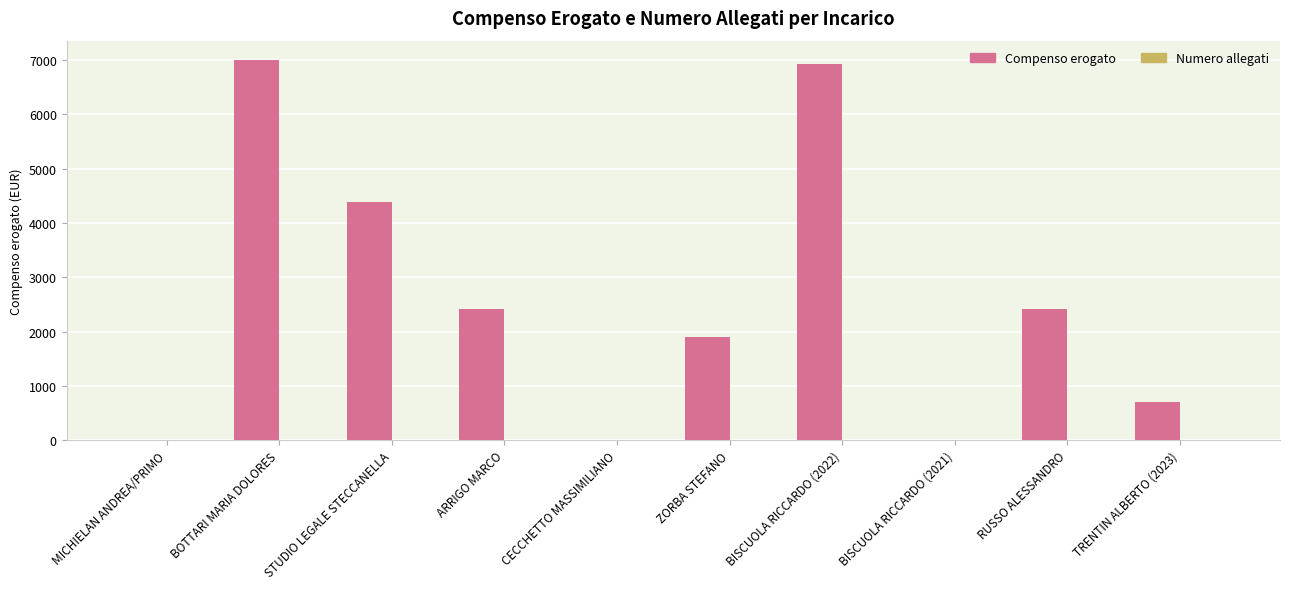

What is the sum of all Compenso erogato values?

25747.3